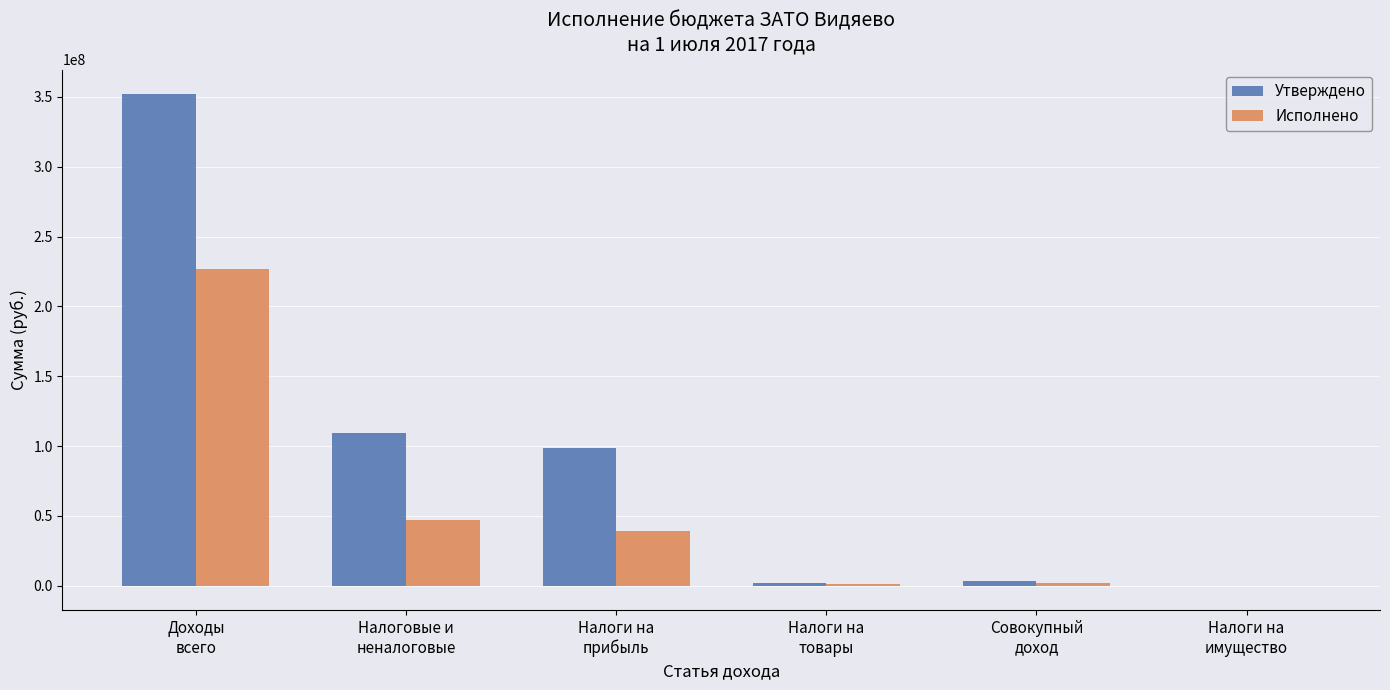

How many data points does each series have?

6